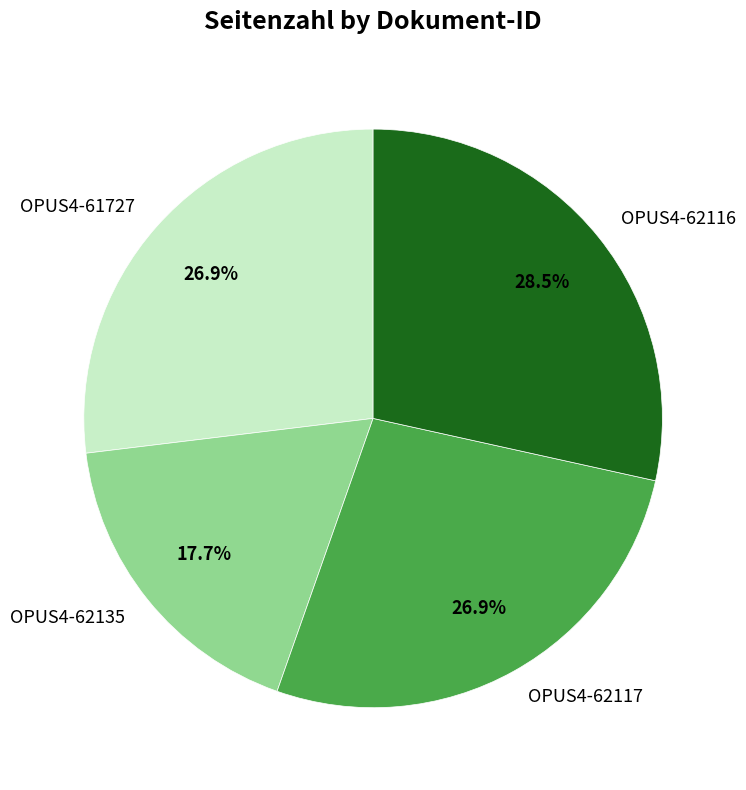

How many slices are in this pie chart?

4